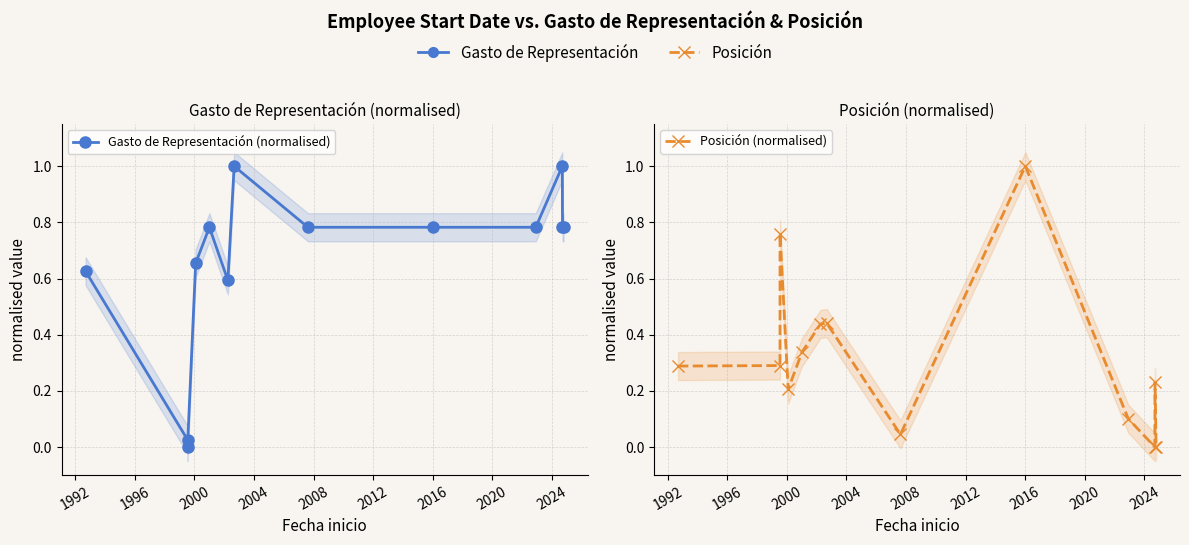

Which series has the largest total across all categories?

Gasto de Representación (normalised)